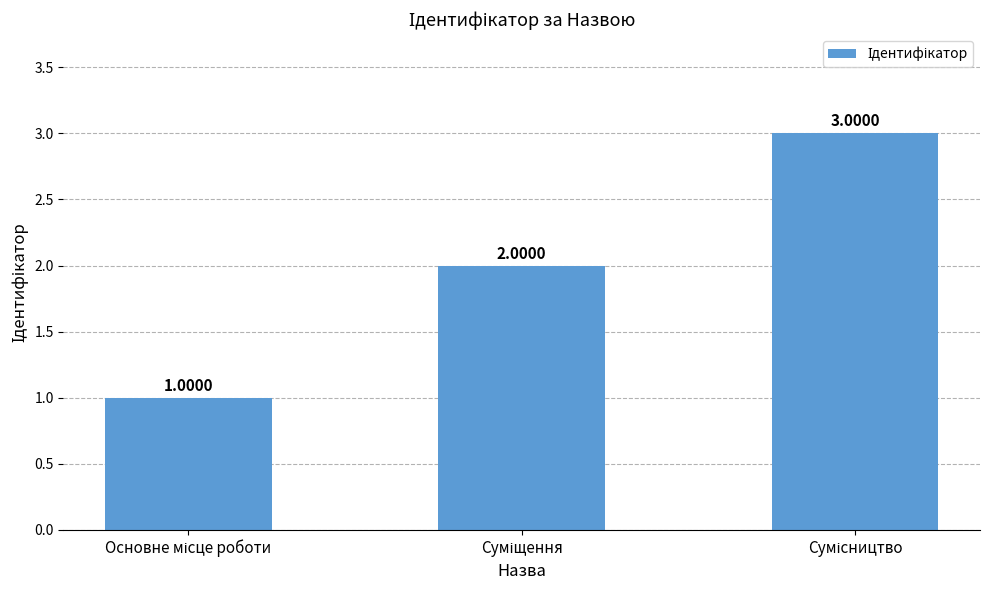

What is the change in value from Основне місце роботи to Суміщення?

+1